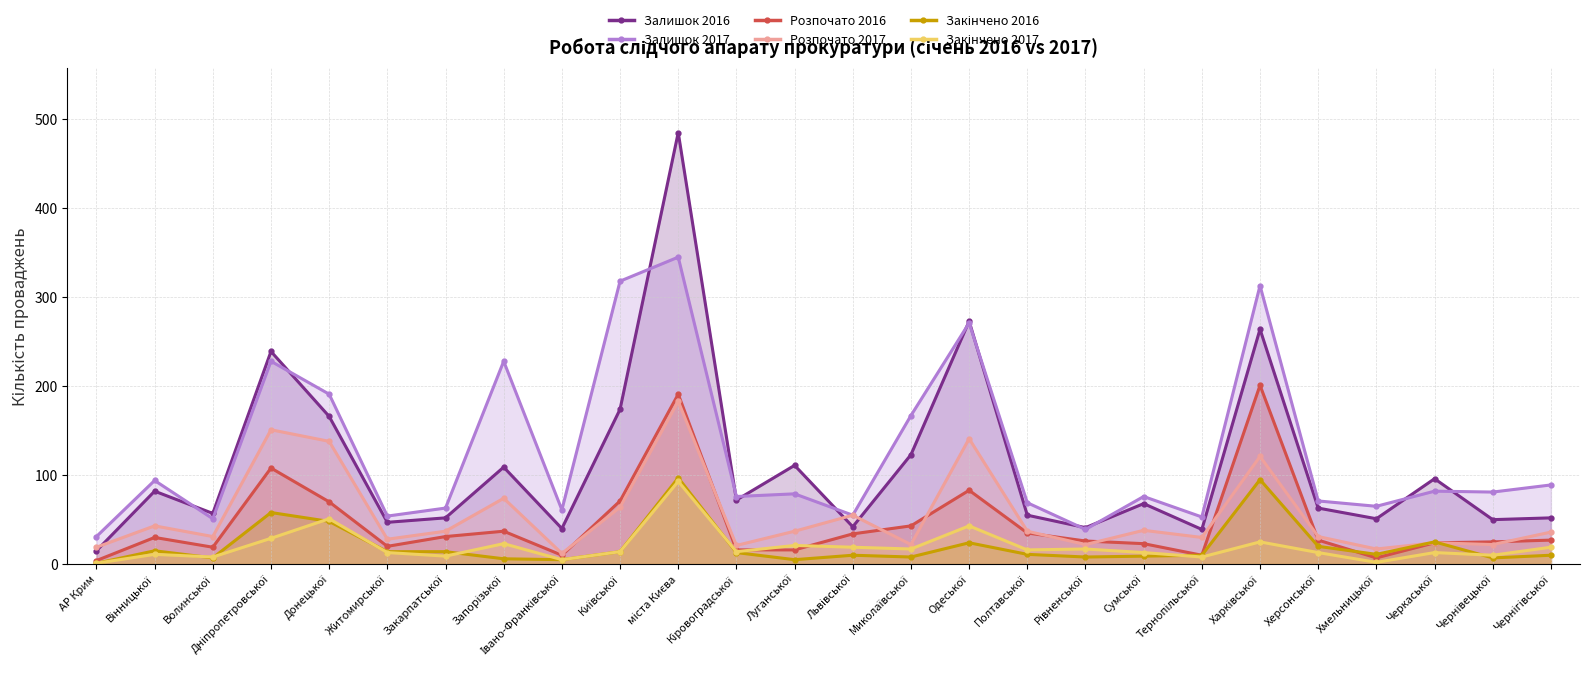

How many values in the Залишок 2017 series exceed 79?

12